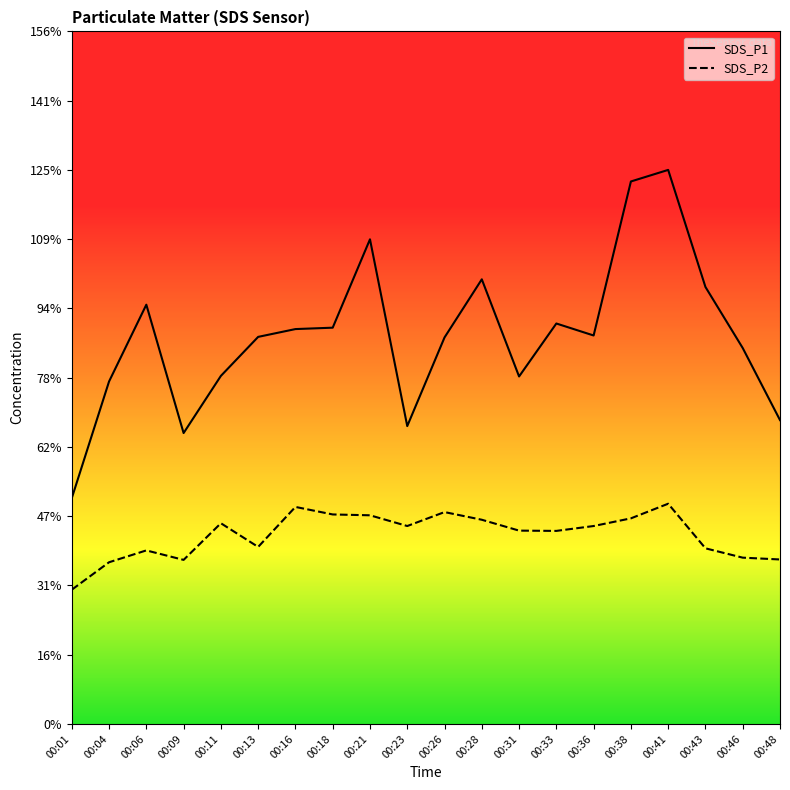

True or false: SDS_P1 and SDS_P2 intersect in this chart.

False